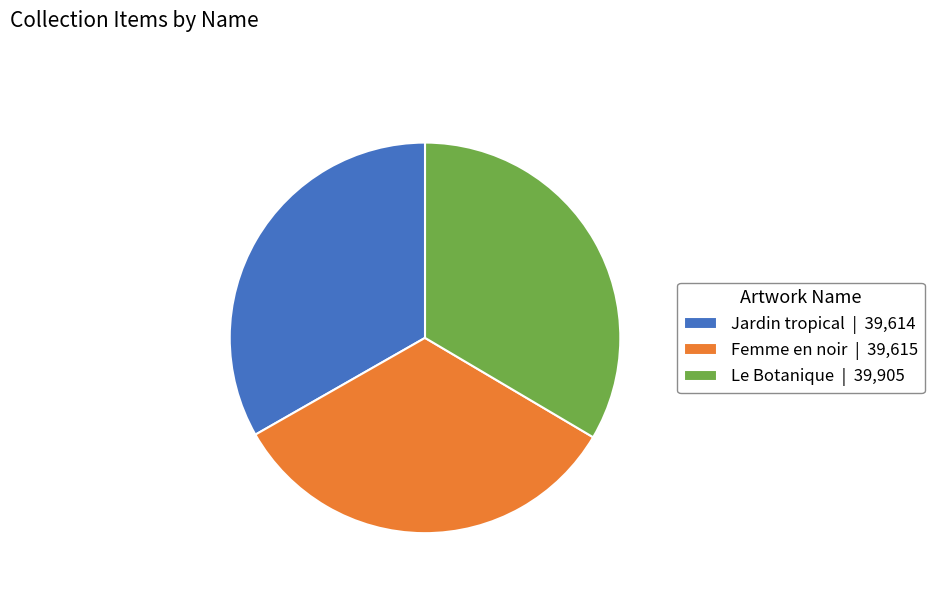

Does Femme en noir represent more than half of the total?

No